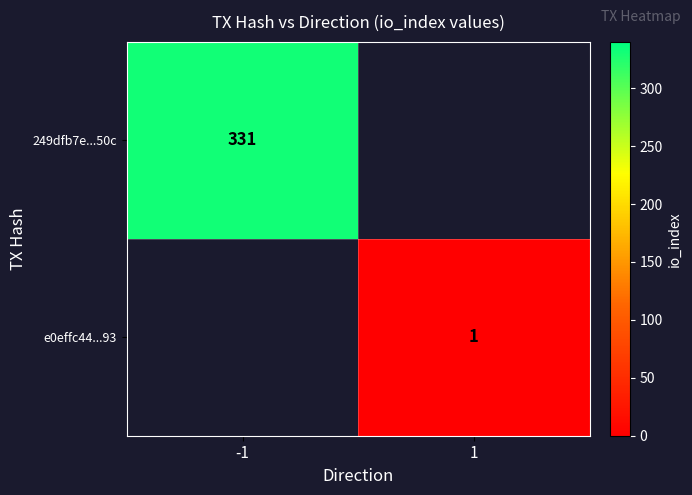

At how many categories does at least one series exceed 307?

1